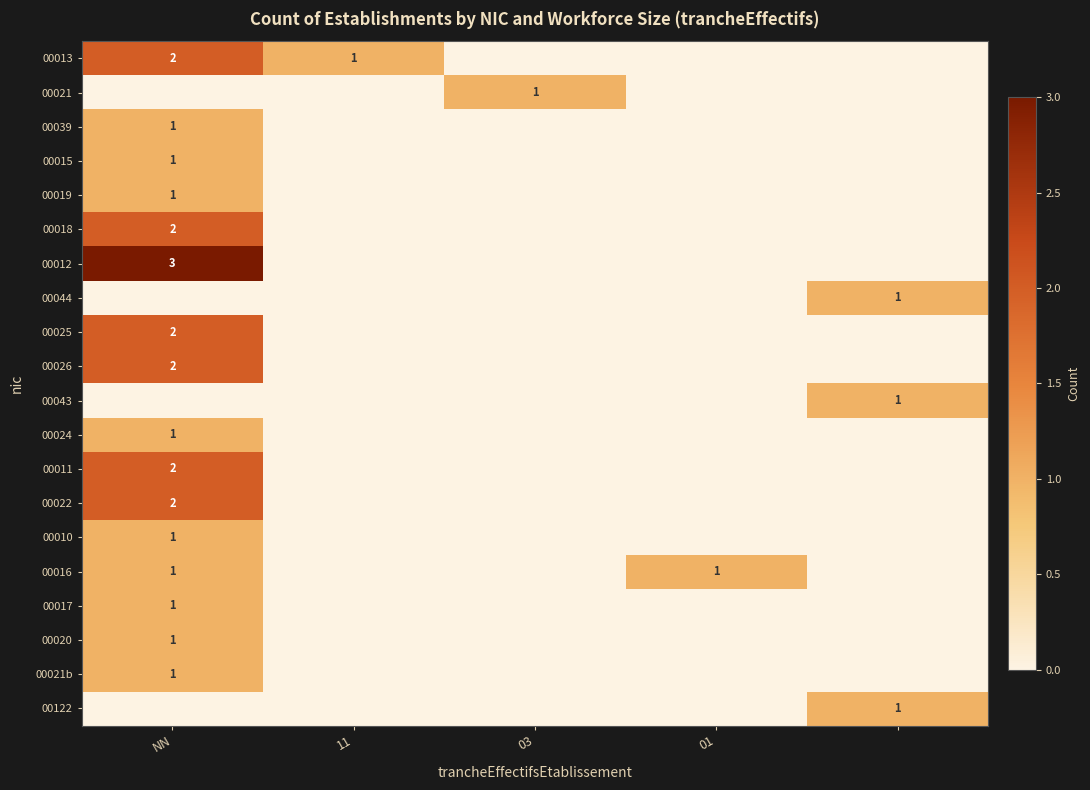

Is it true that 00026 equals 2 at NN?

True